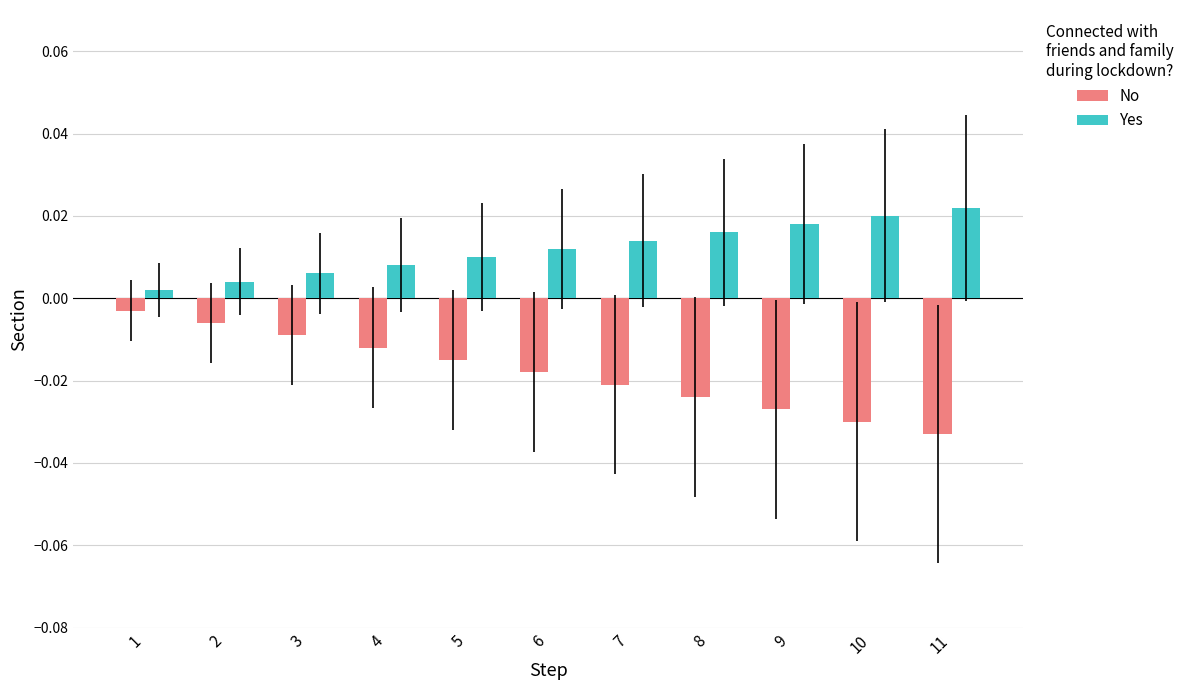

Where is No nearest to the value 0?

1